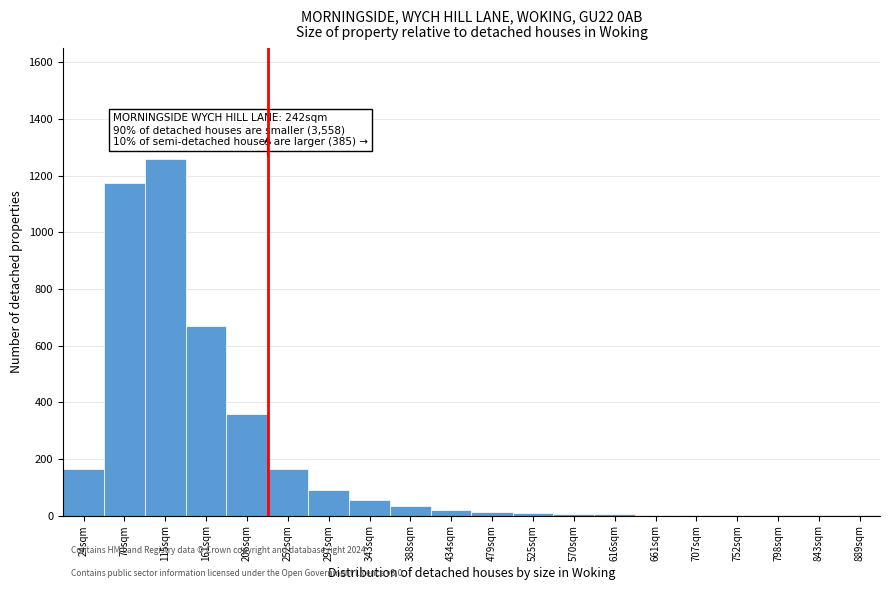

True or false: the data shows 8 at 525sqm.

True